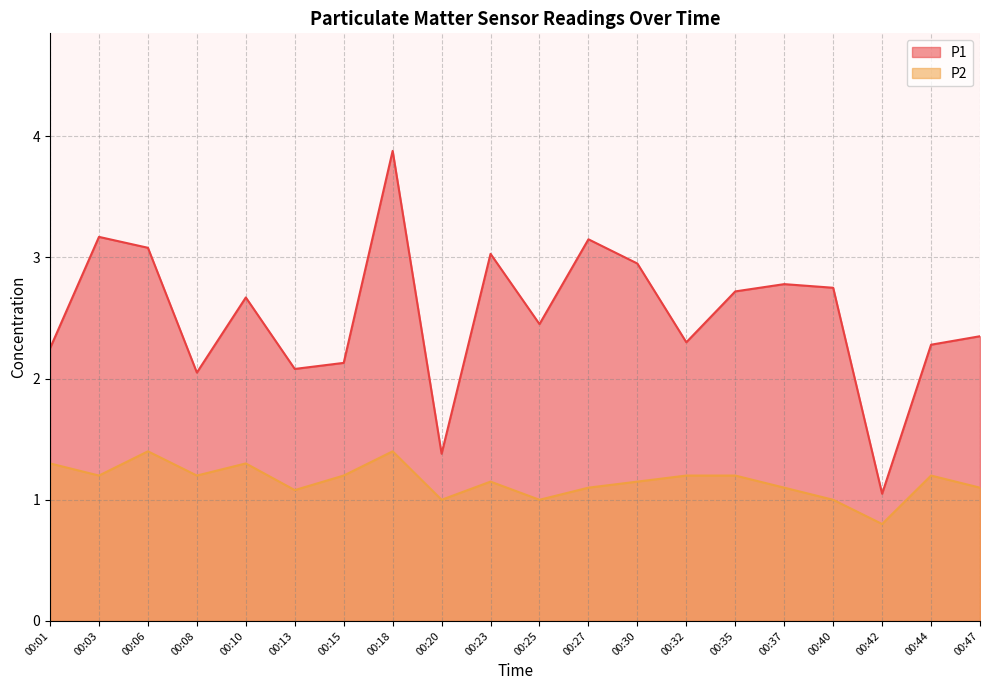

What is the sum of the P2 values at 00:37 and 00:23?

2.2